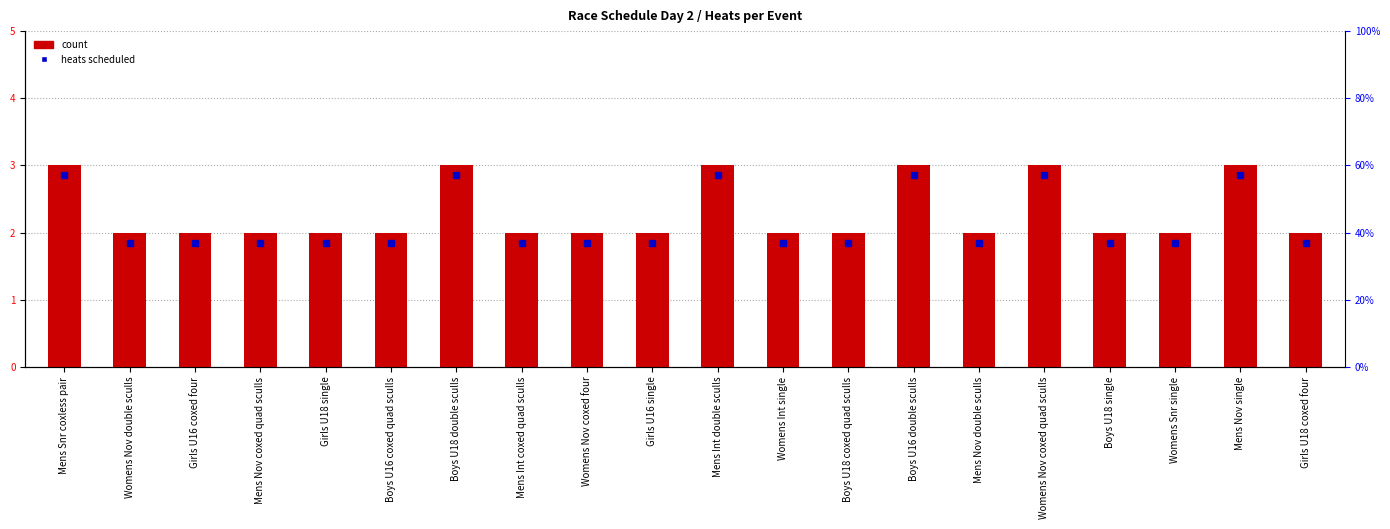

Approximately how many times larger is the value at Girls U16 coxed four compared to Mens Nov single?

0.7